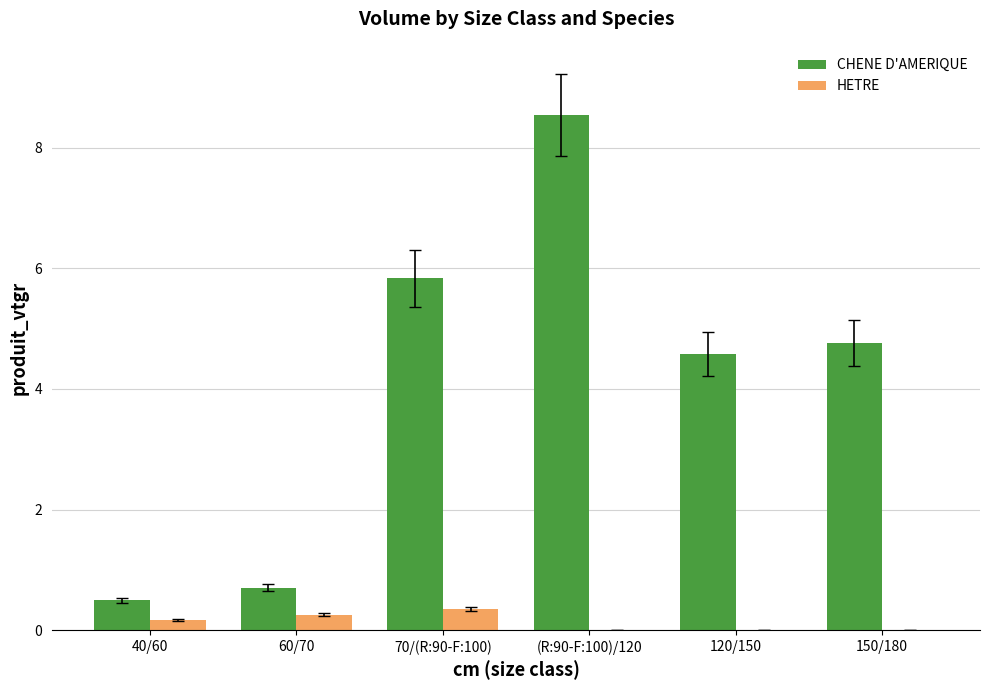

The value of CHENE D'AMERIQUE at 60/70 is 1.0. True or false?

False